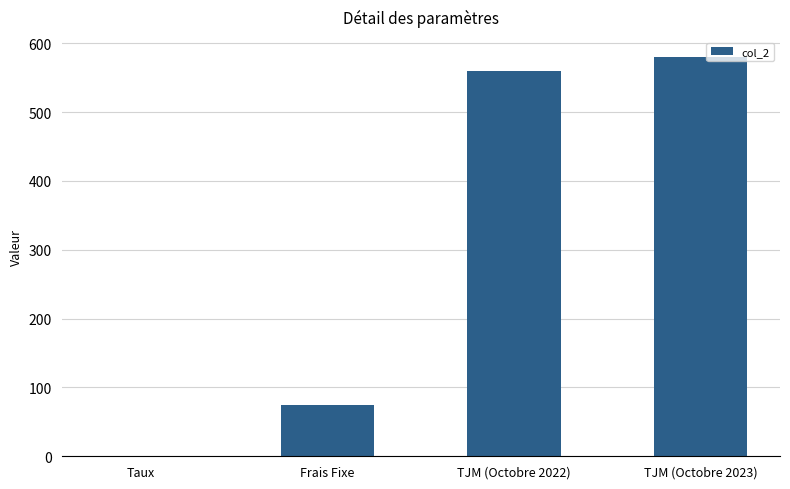

Reading left to right, what are all the values shown in this chart?

0.1	75.0	560.0	580.0